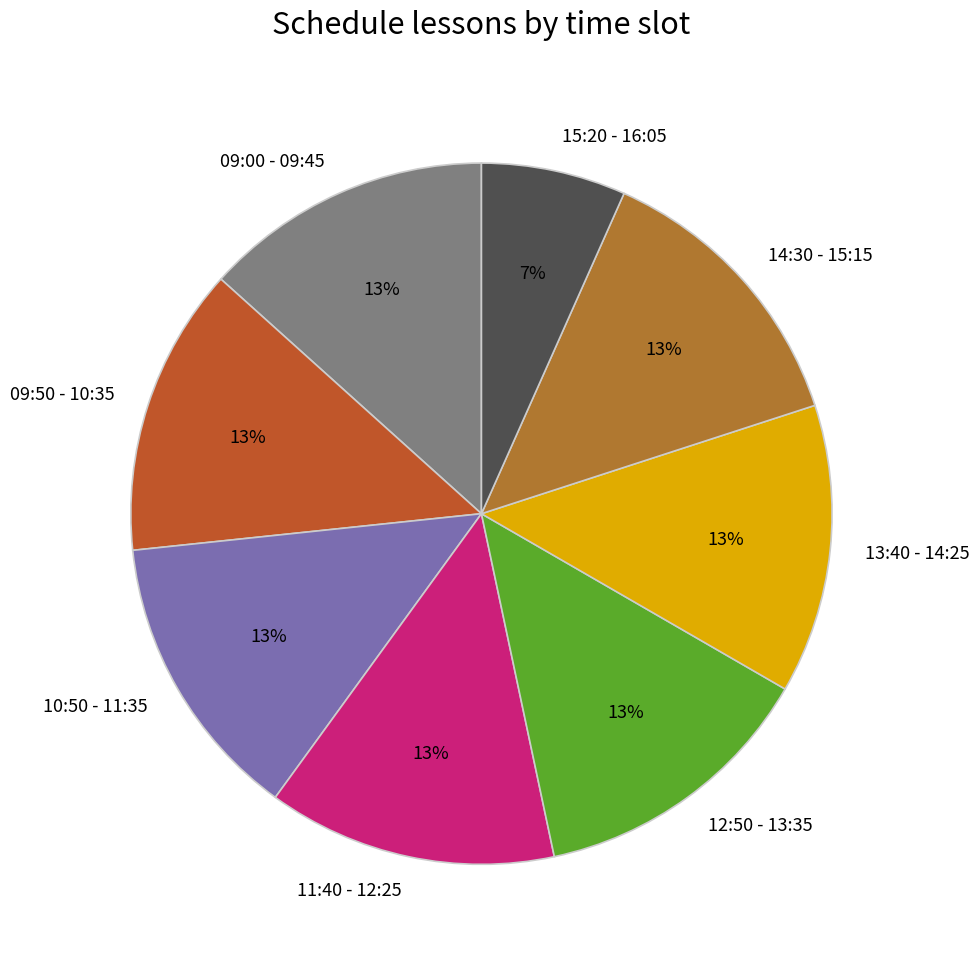

What percentage is the 09:50 - 10:35 slice, to the nearest percent?

13%